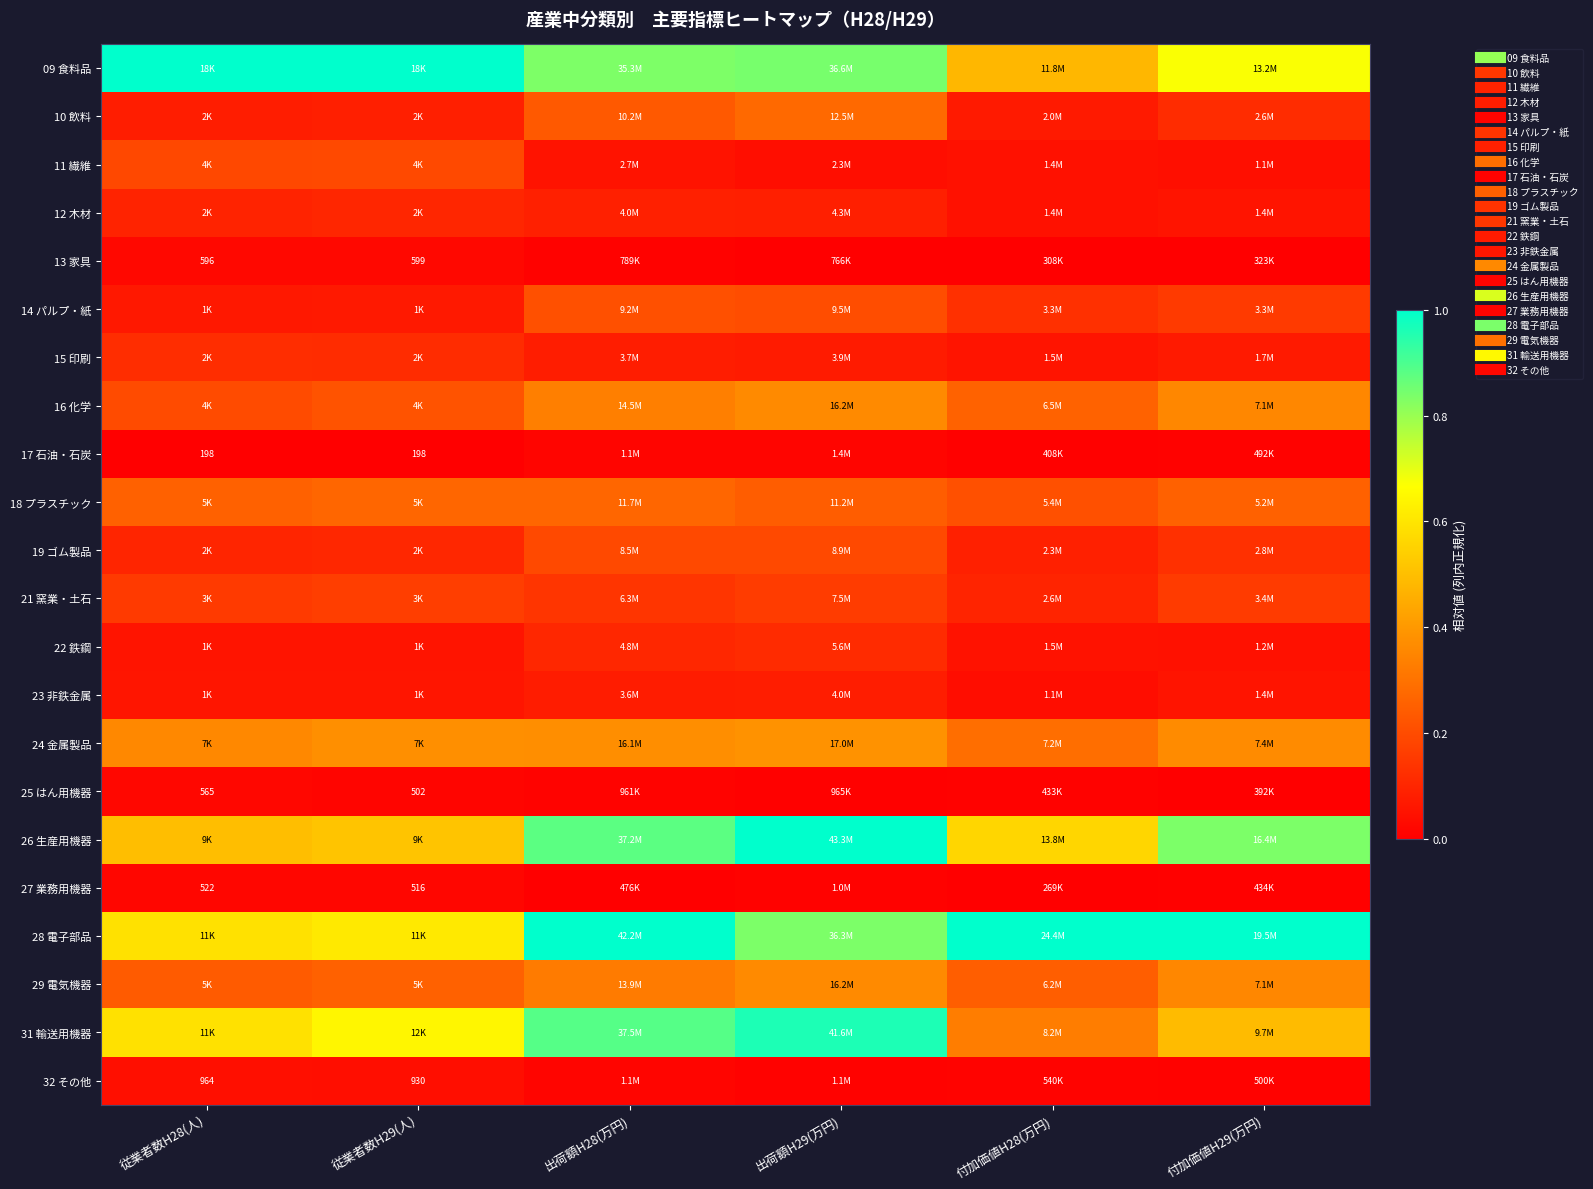

Is the value of 28 電子部品 at 付加価値H28(万円) greater than the value of 25 はん用機器 at 出荷額H28(万円)?

Yes